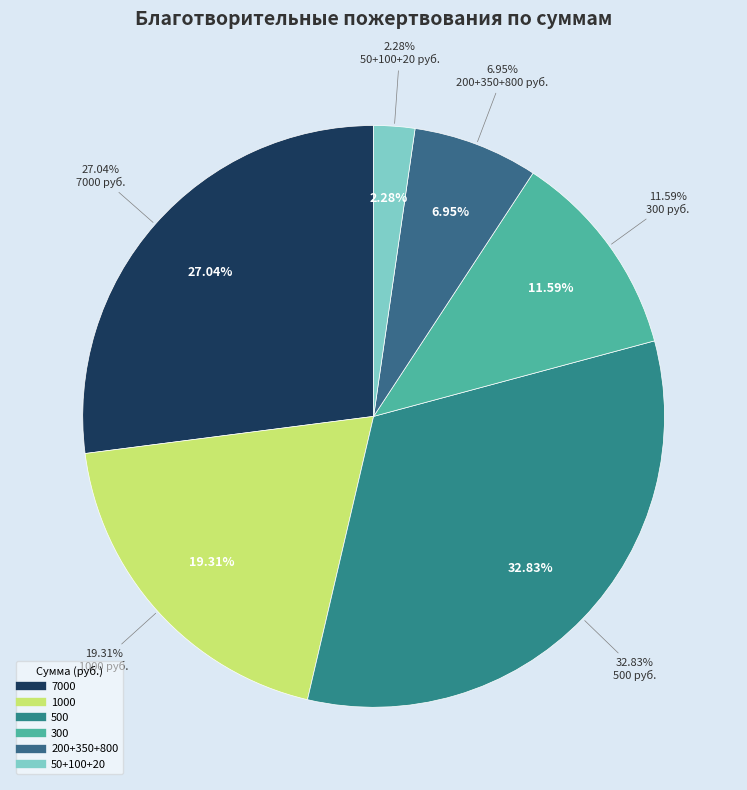

How much of the chart is everything except 50?

93.3%